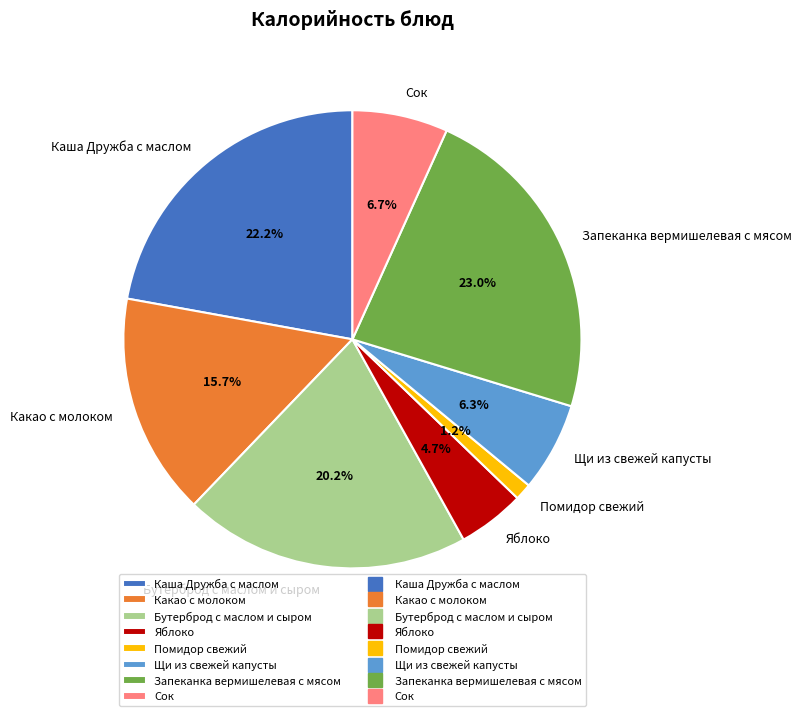

To the nearest percent, what is the combined percentage of Сок and Щи из свежей капусты?

13%